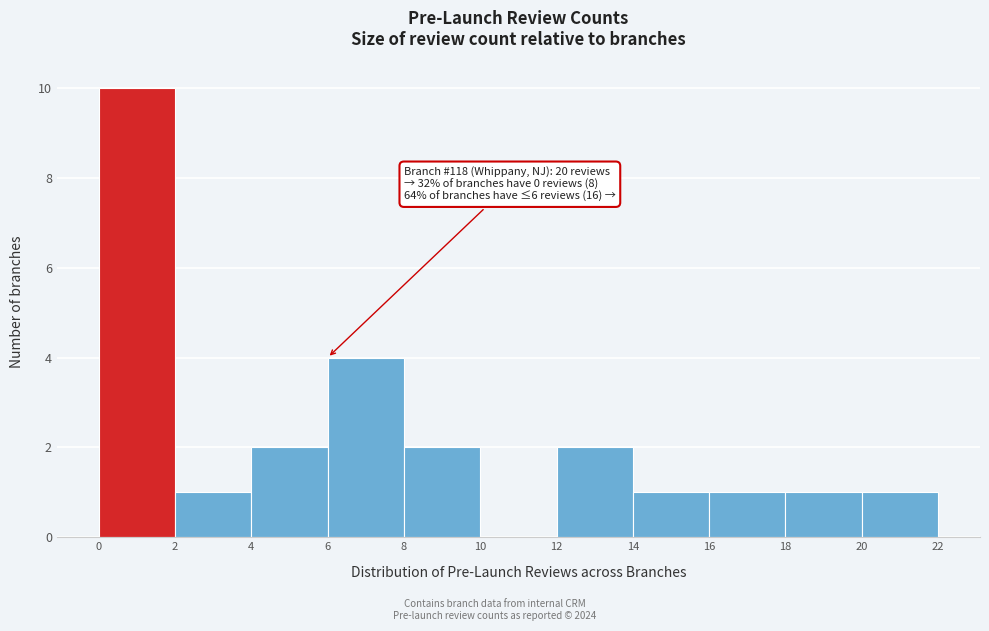

Over which range of the x-axis is the bar tallest?

0 to 2